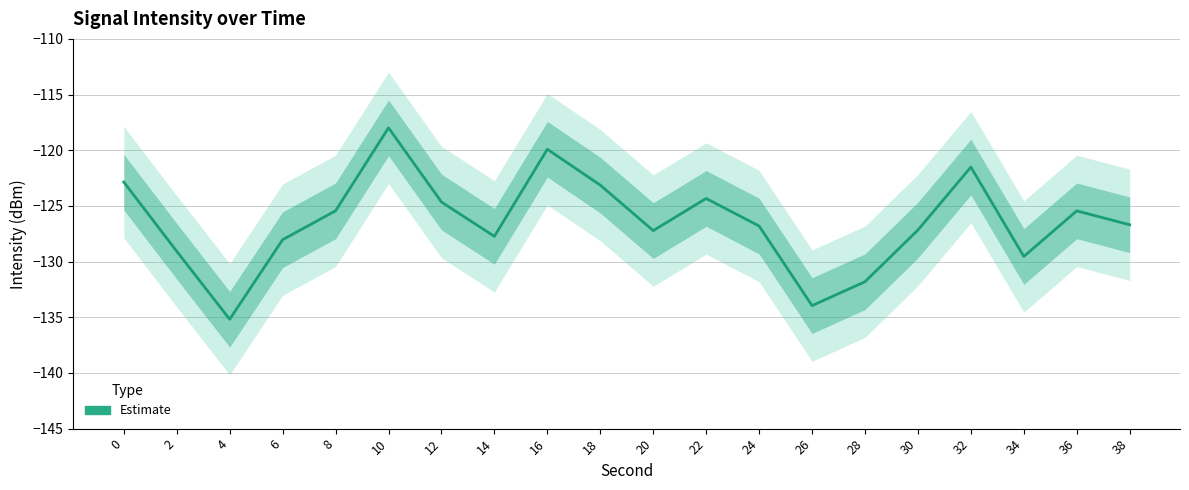

Which label corresponds to the smallest value in the chart?

4